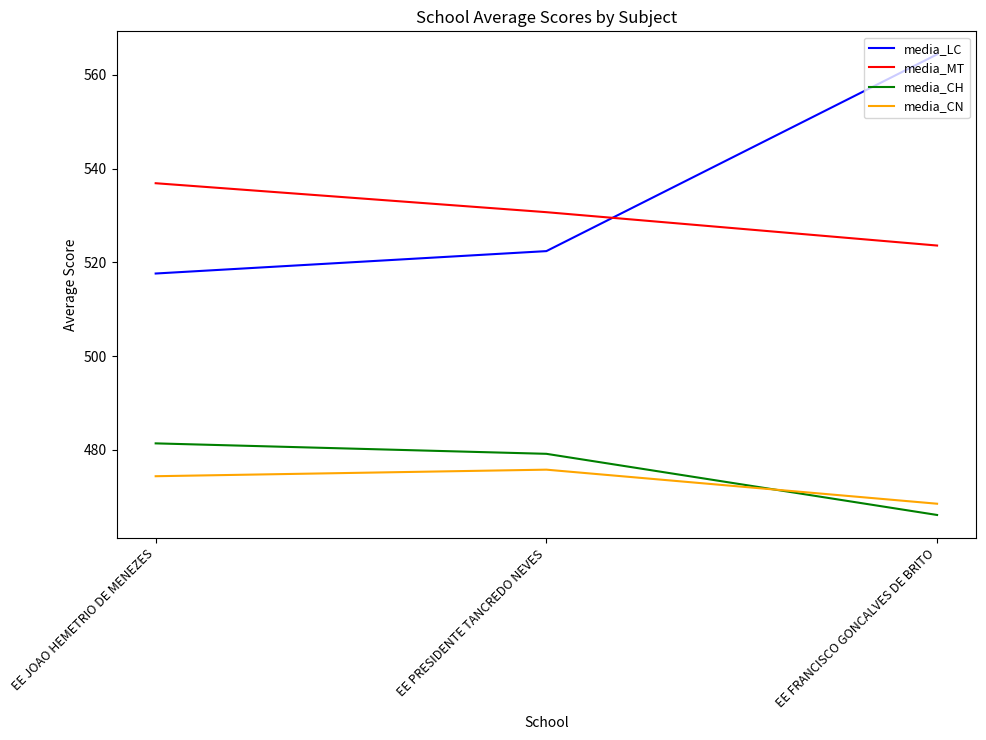

The value of media_CH at EE FRANCISCO GONCALVES DE BRITO is 252.1. True or false?

False